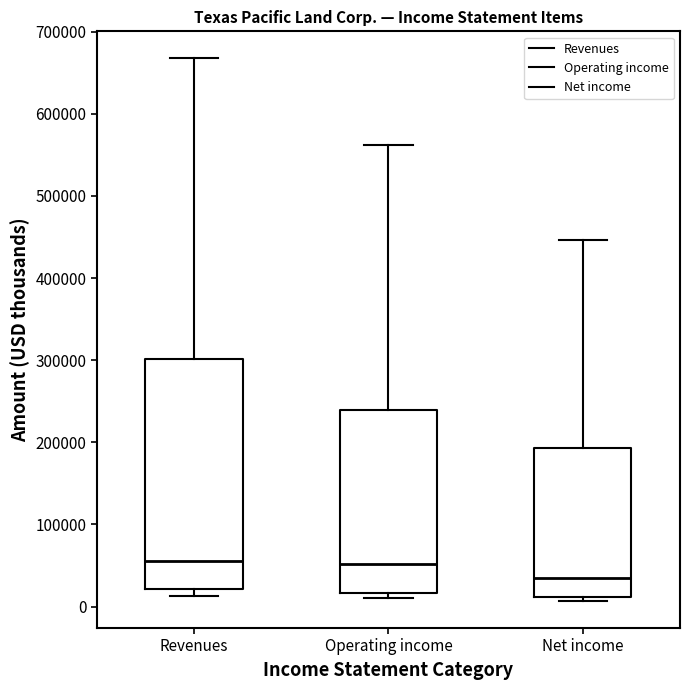

Reading left to right, transcribe this box plot: for each box, give where its median line is, the range the box spans, and where its two whiskers end, as read against the y-axis. The values are not printed on the chart, so give them approximately, as read against the axis.

Revenues: median 60000, box 20000 to 300000, whiskers 10000 to 670000
Operating income: median 50000, box 20000 to 240000, whiskers 10000 to 560000
Net income: median 30000, box 10000 to 190000, whiskers 10000 (just below the box's lower edge) to 450000